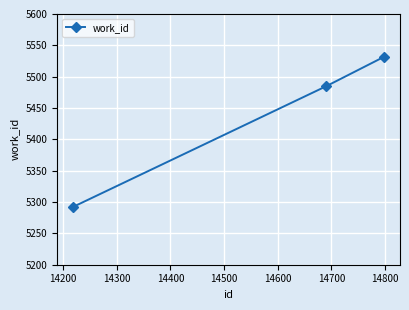

What is the greatest value displayed?

5532